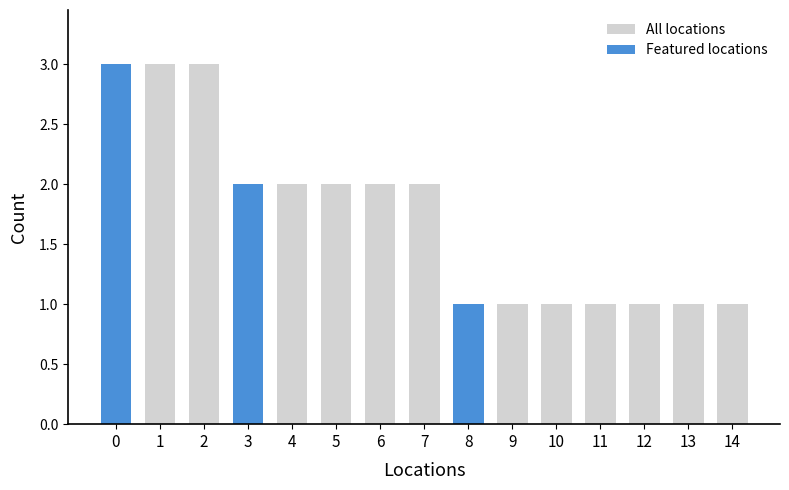

True or false: All locations has a value of 1 at 13.

True